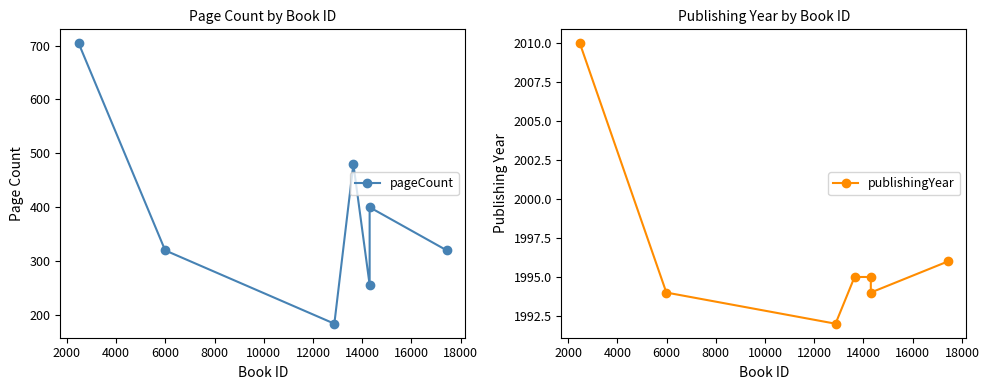

What is the maximum value for pageCount?

704